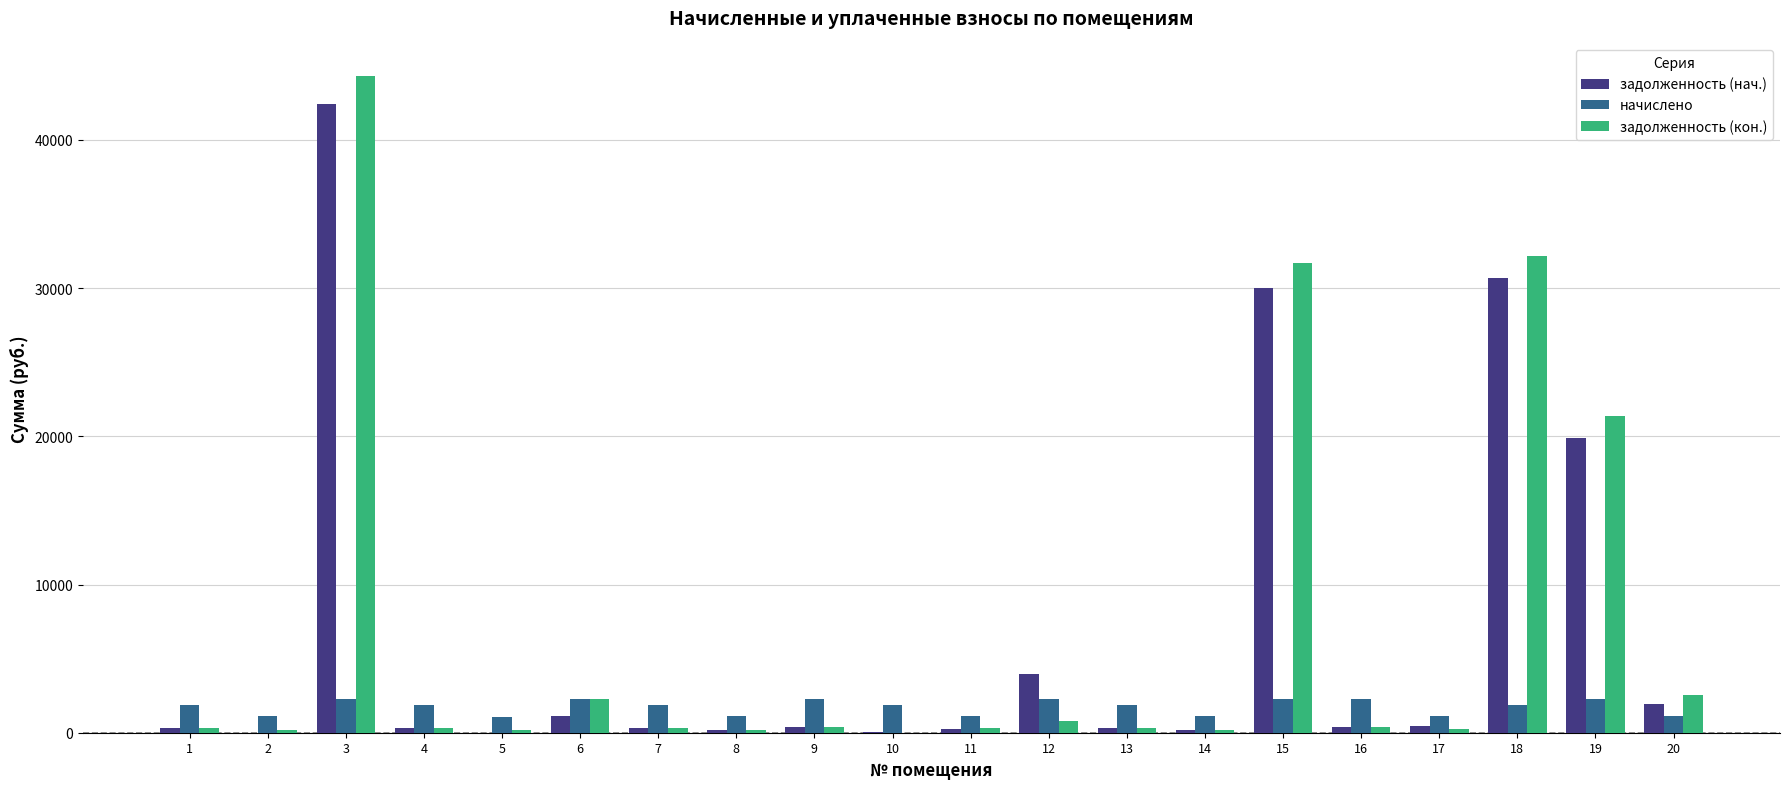

At which label does задолженность (нач.) first exceed 378?

3